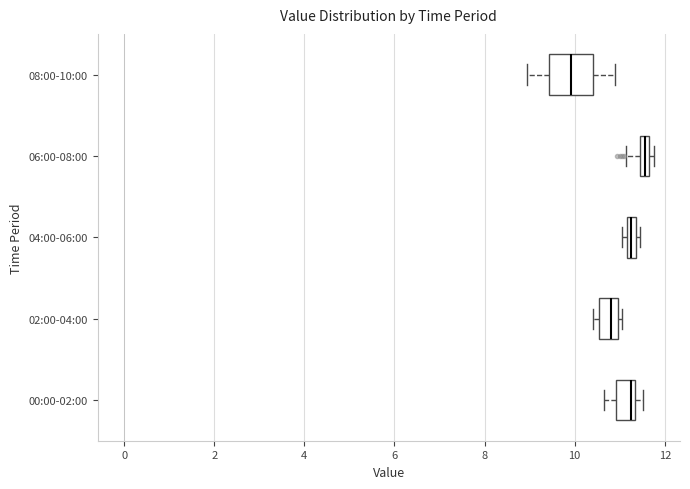

Which box's median line is the furthest to the right?

06:00-08:00